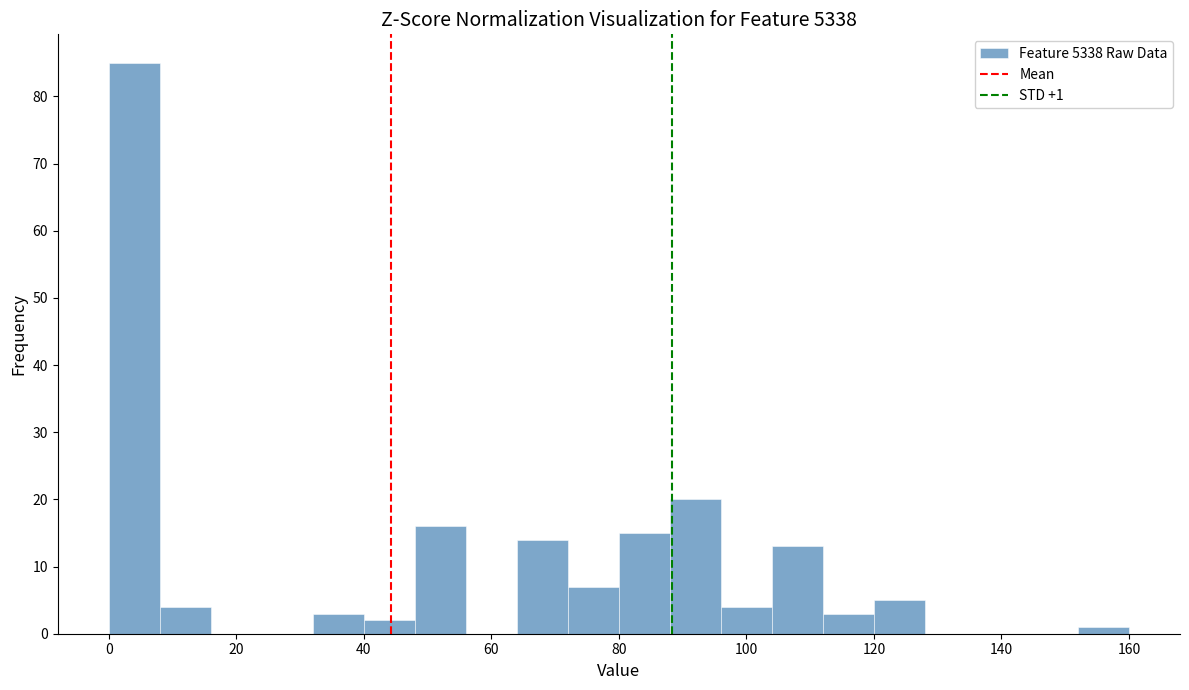

Over which range of the x-axis is the bar tallest?

0 to 8